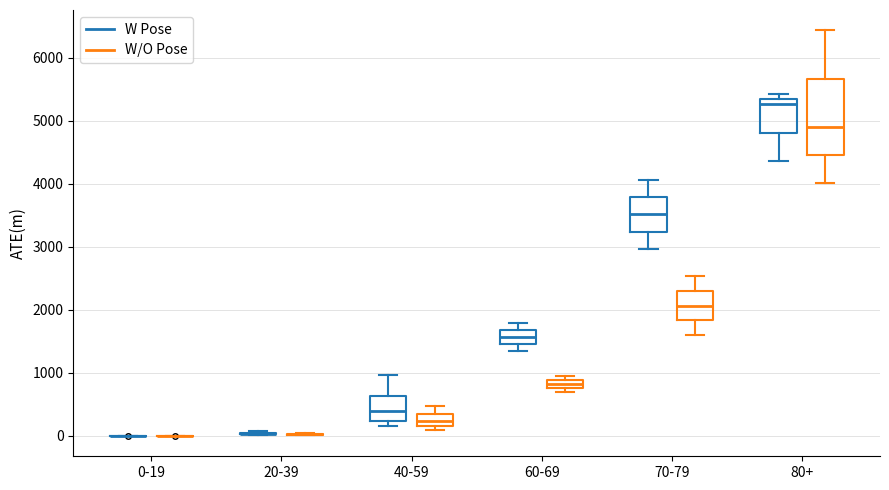

Where is the upper edge of the box for 40-59 (W Pose) on the y-axis? The values are not printed on the chart, so give them approximately, as read against the axis.

600